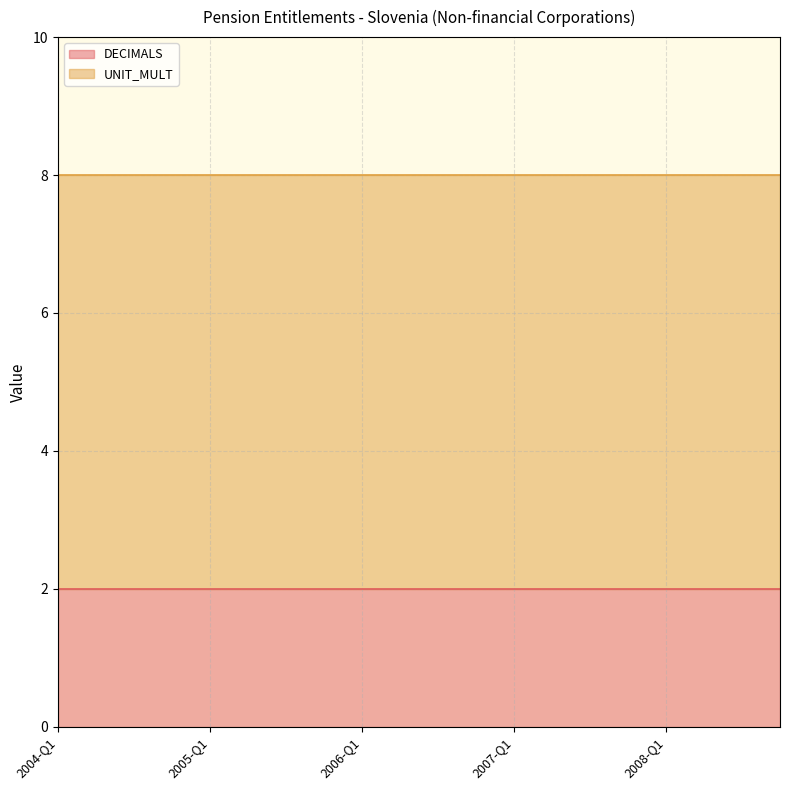

Which label corresponds to the largest value in the chart?

2004-Q1